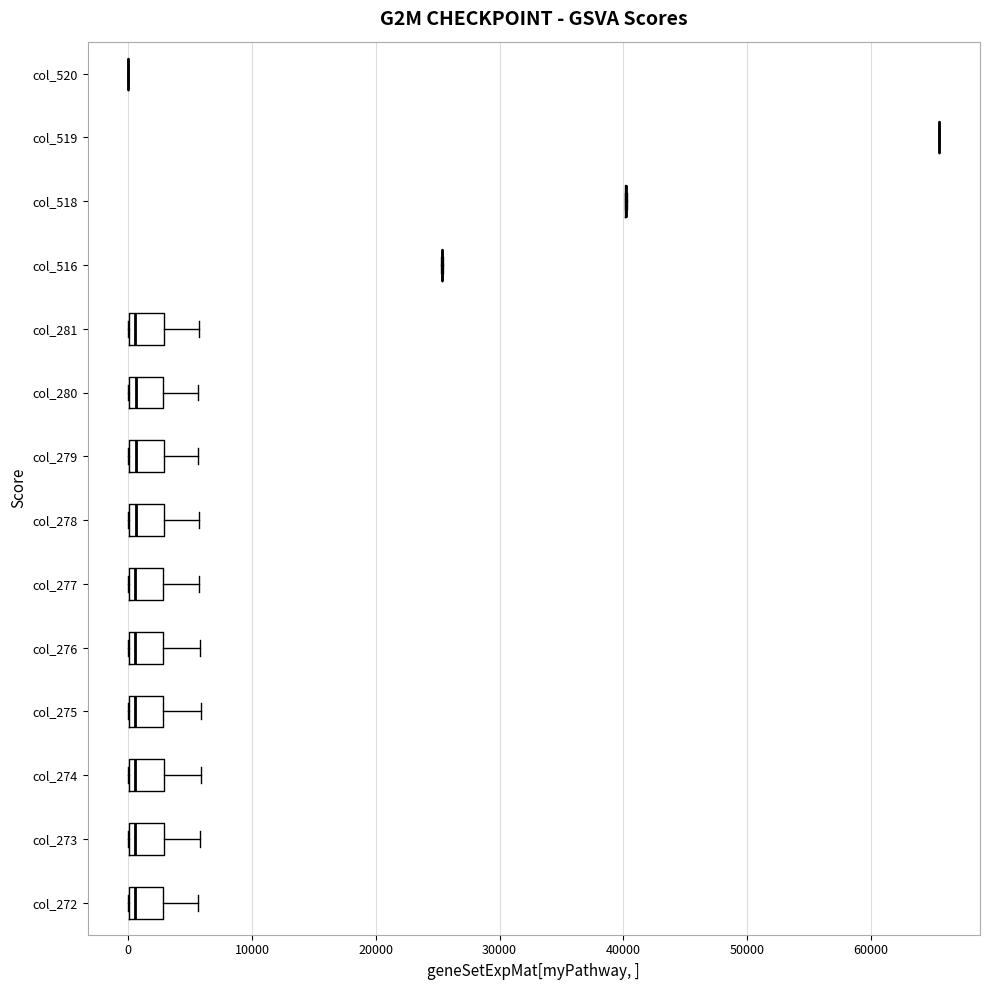

Where is the left edge of the box for col_276 on the x-axis? The values are not printed on the chart, so give them approximately, as read against the axis.

0